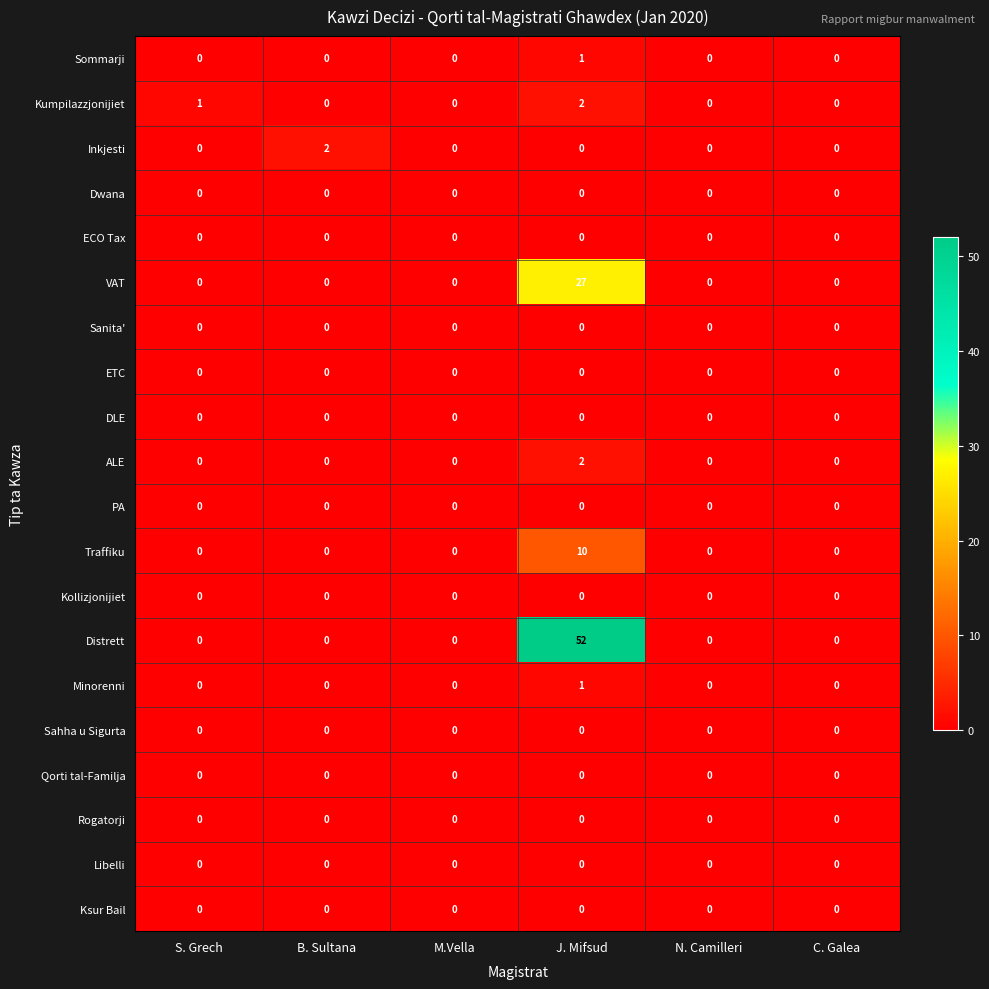

What is the sum of all Distrett values?

52